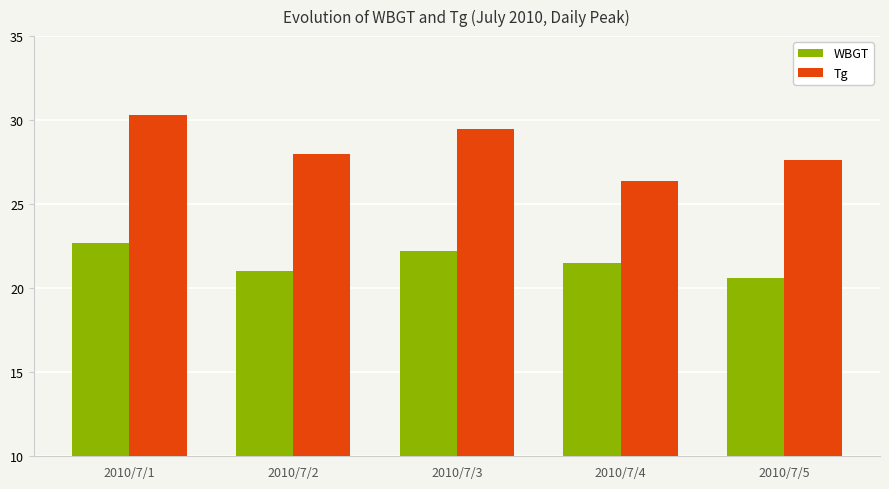

Rank the series at 2010/7/4 from lowest to highest value.

WBGT, Tg